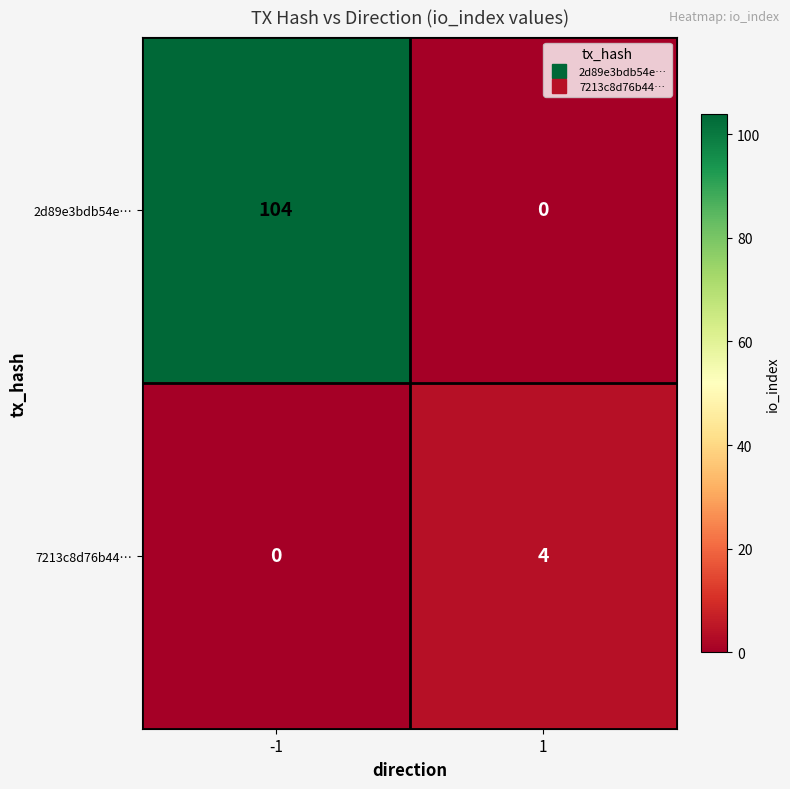

Reading right to left, transcribe all the data shown in this chart.

2d89e3bdb54e…: 1=0	-1=104
7213c8d76b44…: 1=4	-1=0